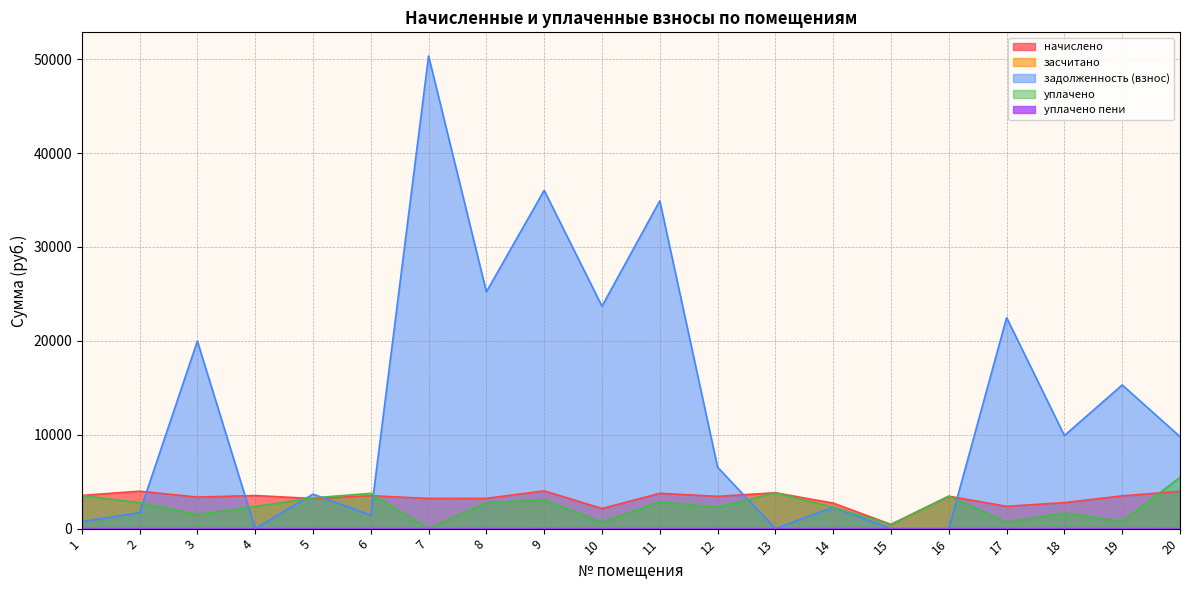

Which has a higher value, 16 or 8?

16